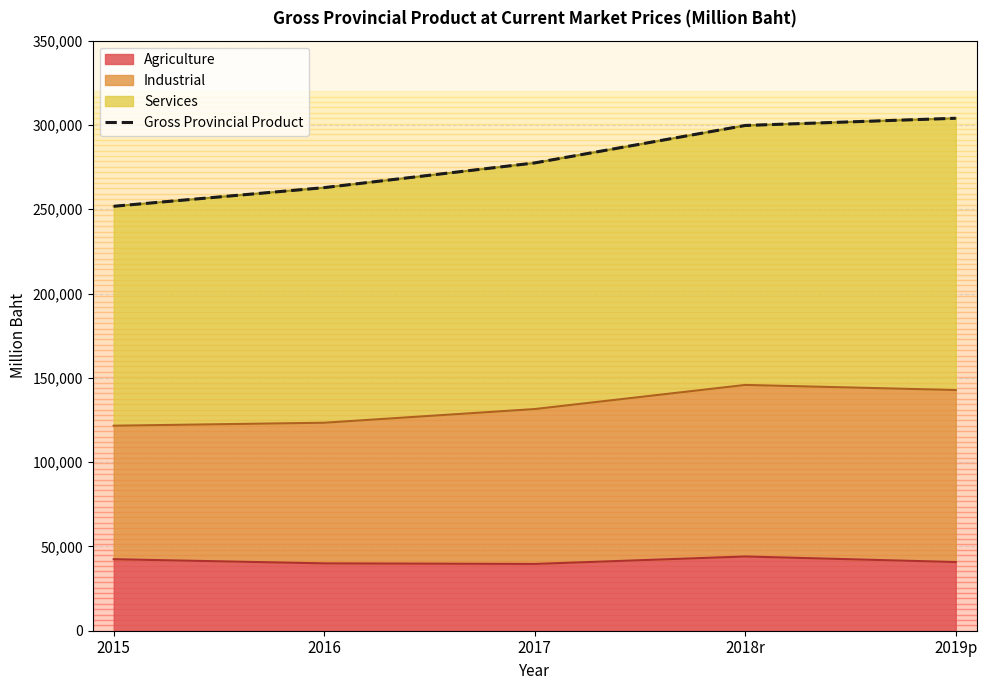

Does the chart have visible grid lines?

Yes